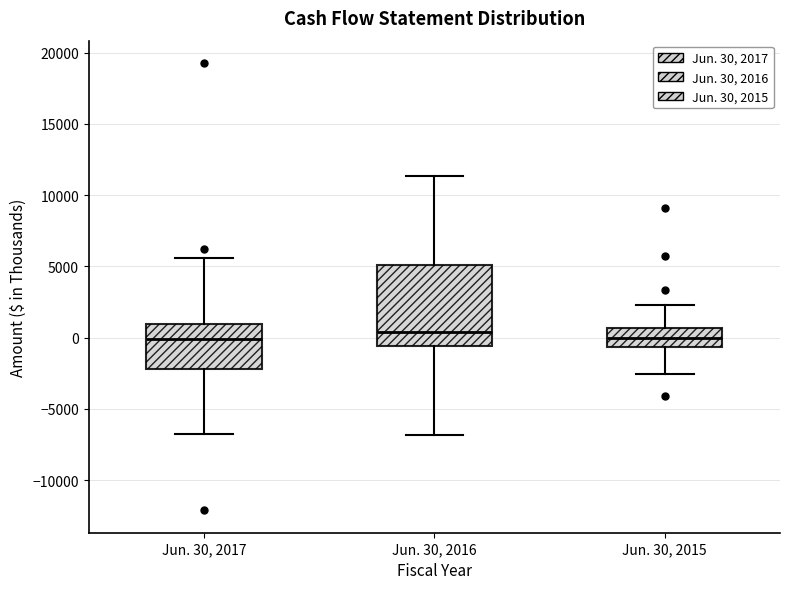

Reading left to right, read every box against the y-axis: the position of its median line, the range the box covers, and the ends of its whiskers. The values are not printed on the chart, so give them approximately, as read against the axis.

Jun. 30, 2017: median 0, box -2000 to 1000, whiskers -7000 to 5500
Jun. 30, 2016: median 500, box -500 to 5000, whiskers -7000 to 11500
Jun. 30, 2015: median 0, box -500 to 500, whiskers -2500 to 2500